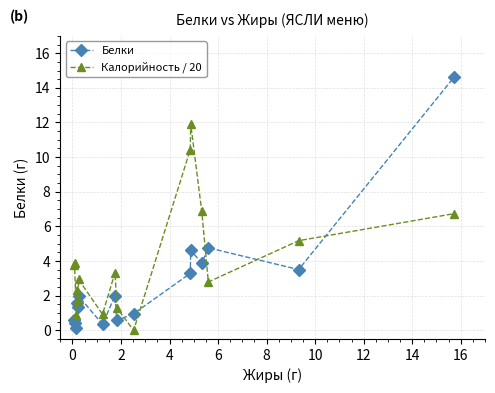

What is the difference between the second highest and second lowest values in the Белки series?

4.4